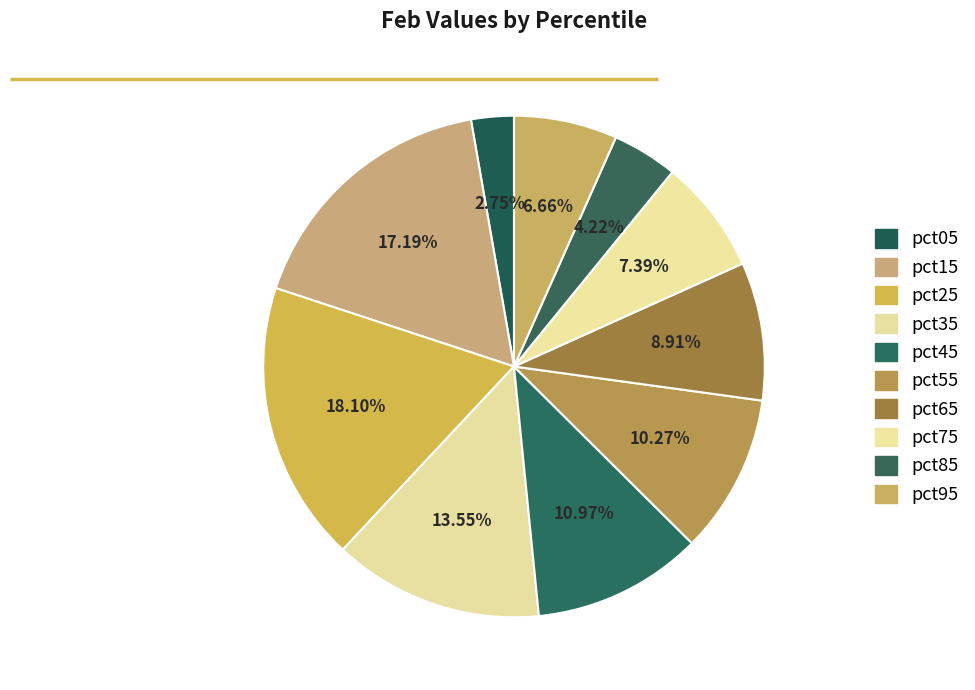

Is the sum of pct75 and pct85 greater than half?

No